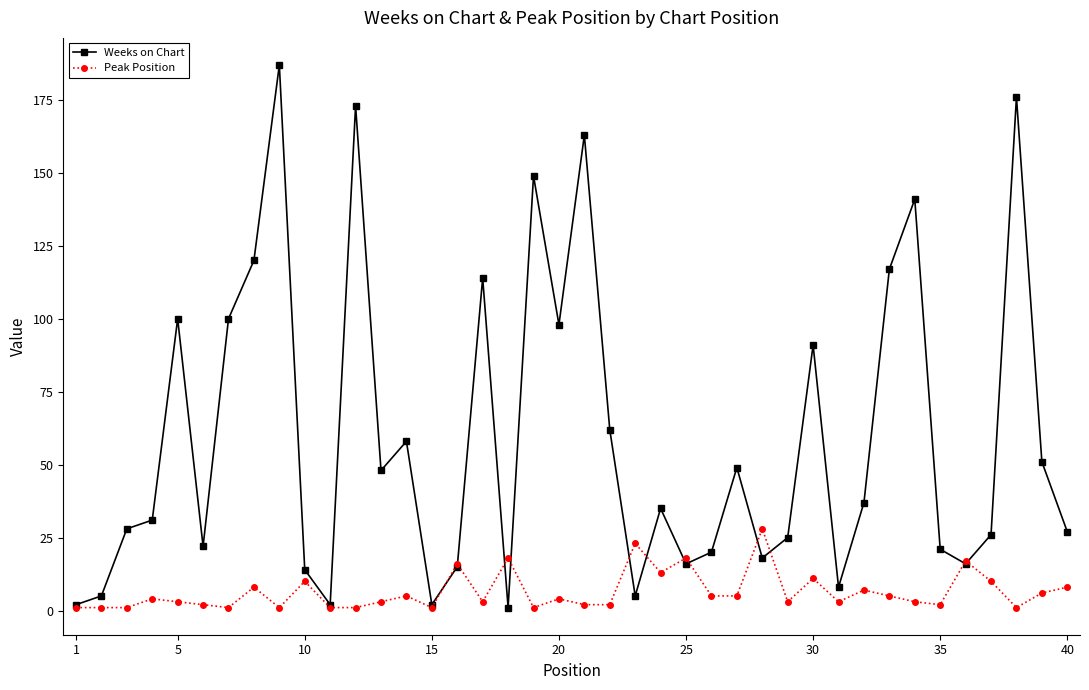

What is the maximum value shown in the chart?

187